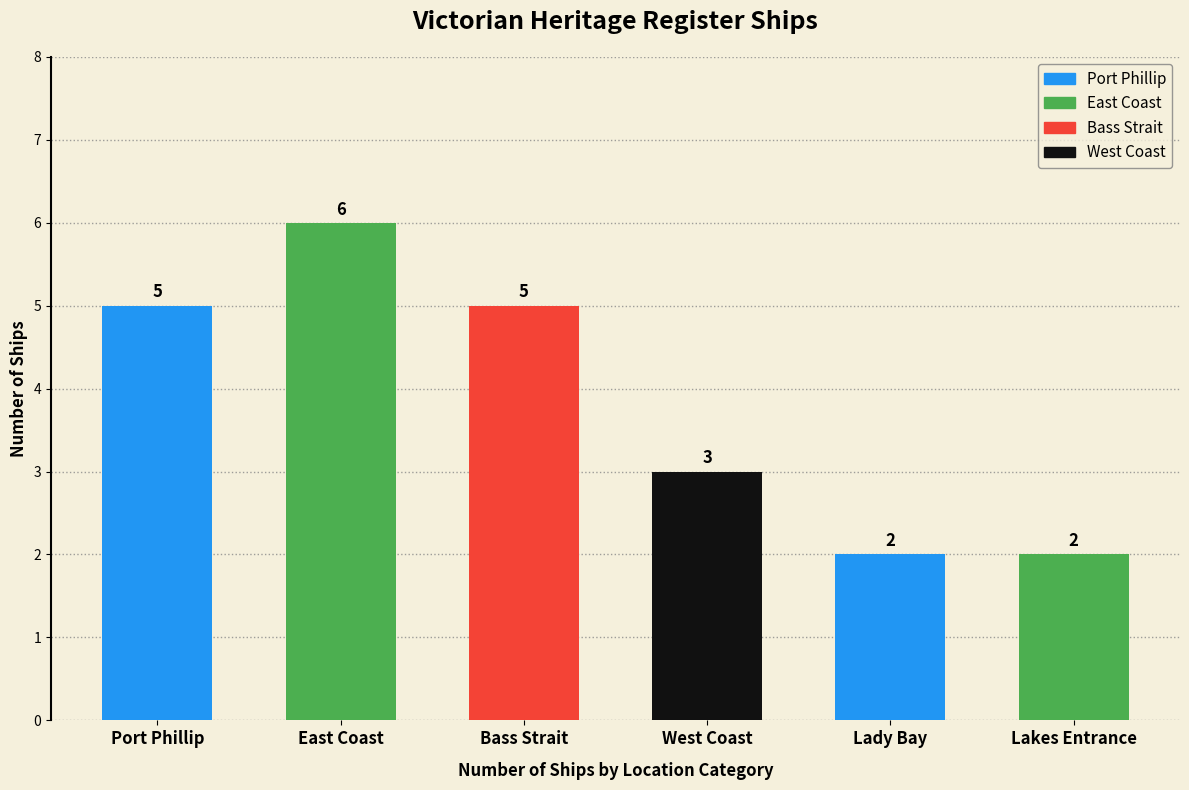

At which label is the value closest to 4?

Port Phillip